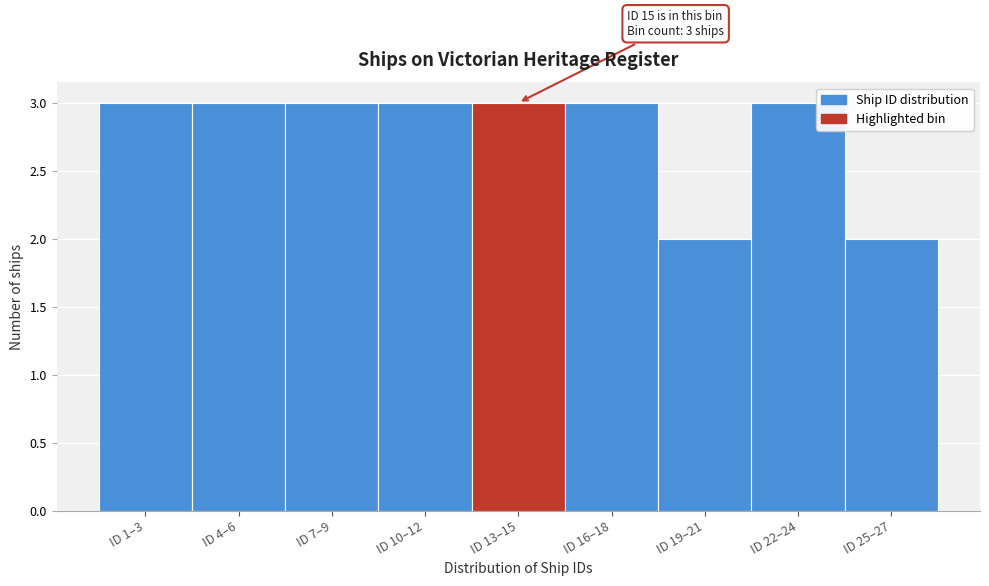

Reading left to right, list all the values displayed in this chart.

3	3	3	3	3	3	2	3	2